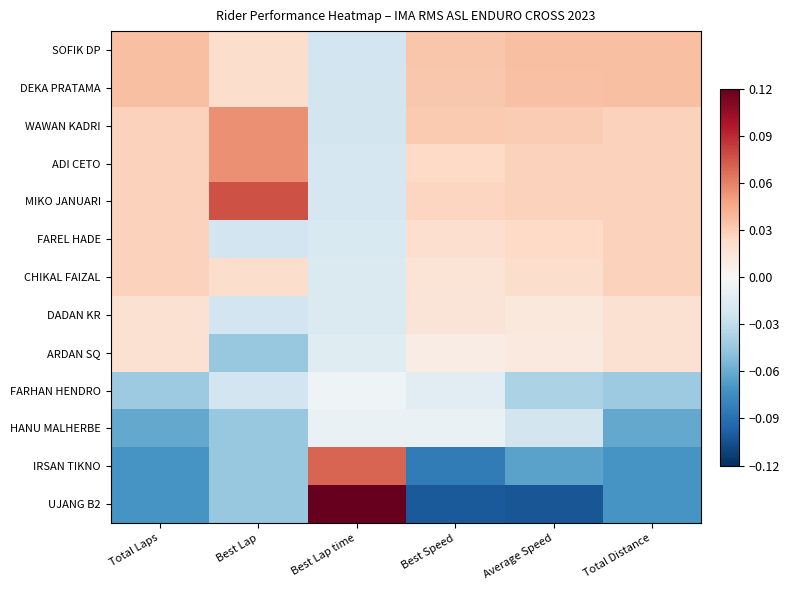

At which category is the sum across all series the highest?

Total Distance